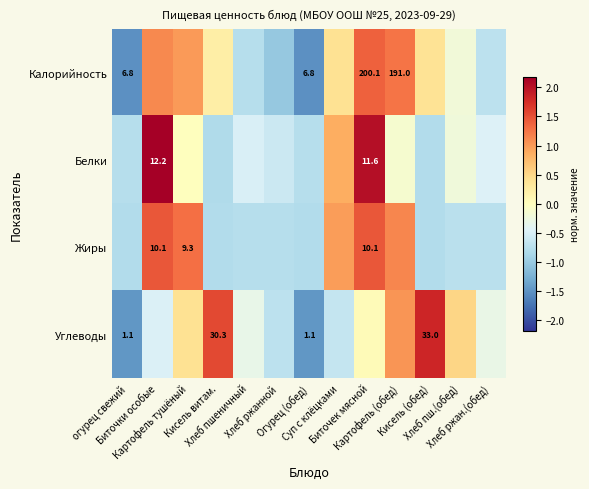

How many data points in Жиры are less than 0?

8